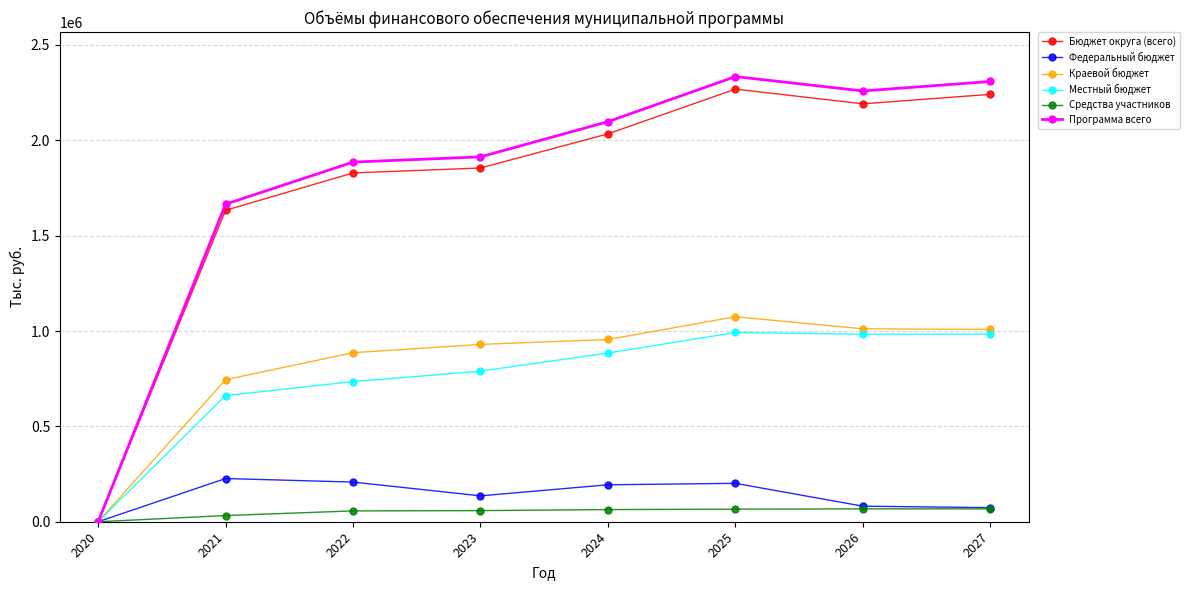

What are all the series names shown in the legend?

Бюджет округа (всего), Федеральный бюджет, Краевой бюджет, Местный бюджет, Средства участников, Программа всего